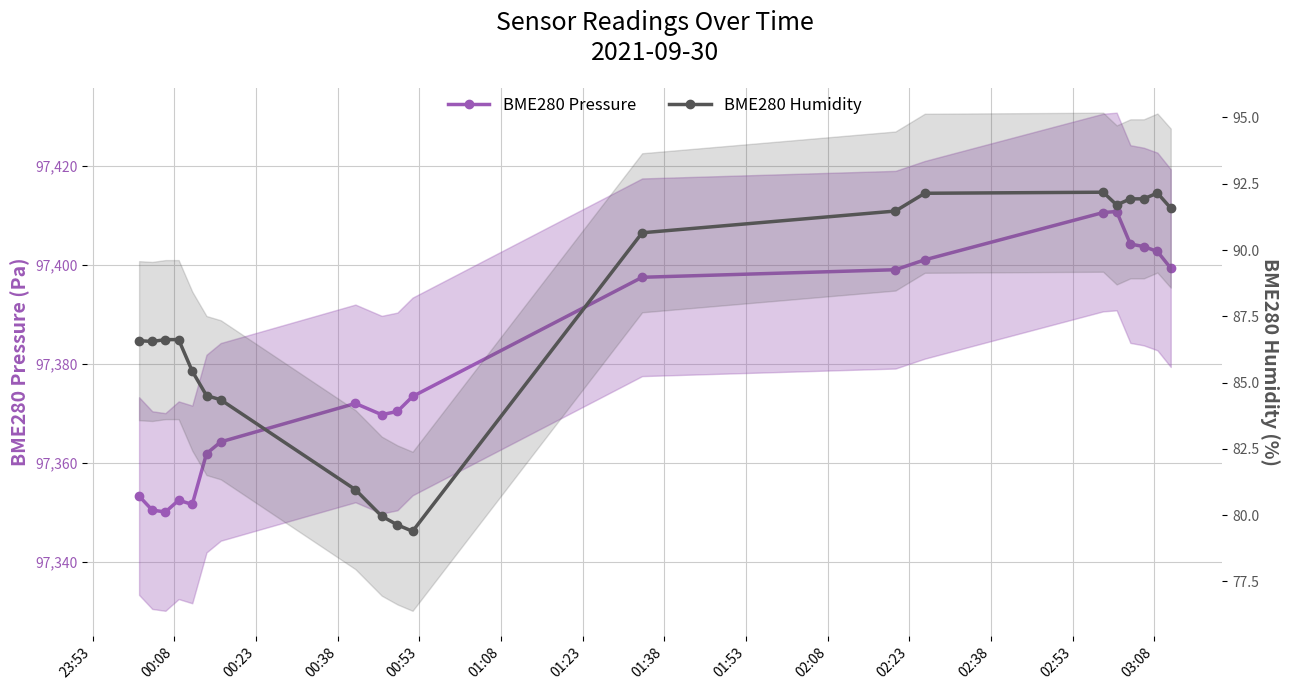

True or false: BME280 Pressure has a value of 152226.9 at 00:53.

False